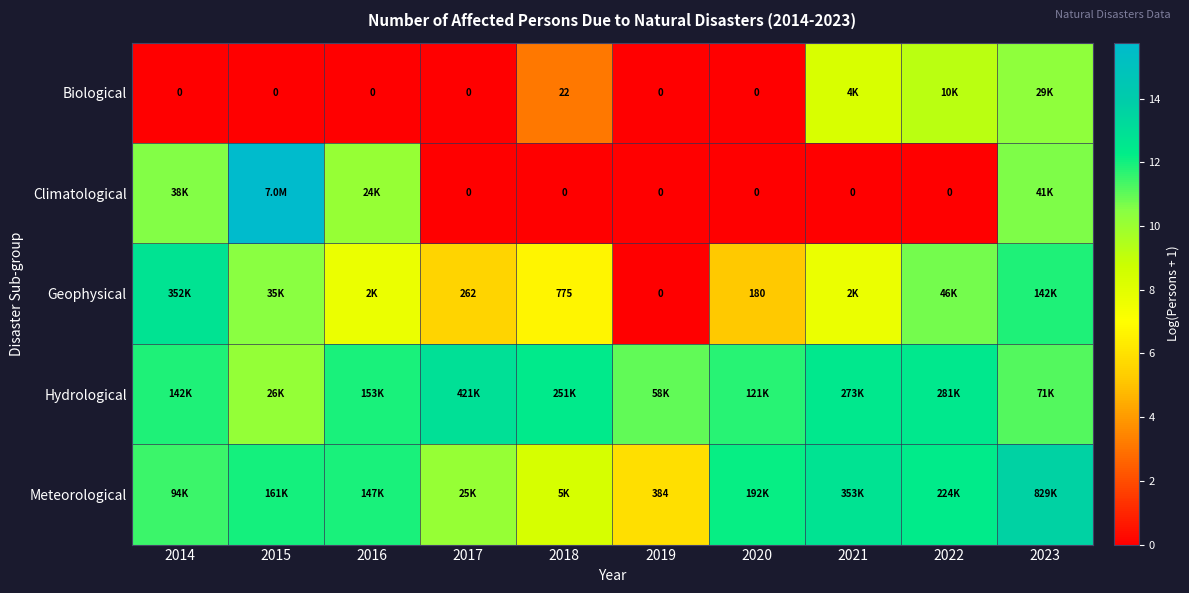

Between 2014 and 2015, which is larger?

2014